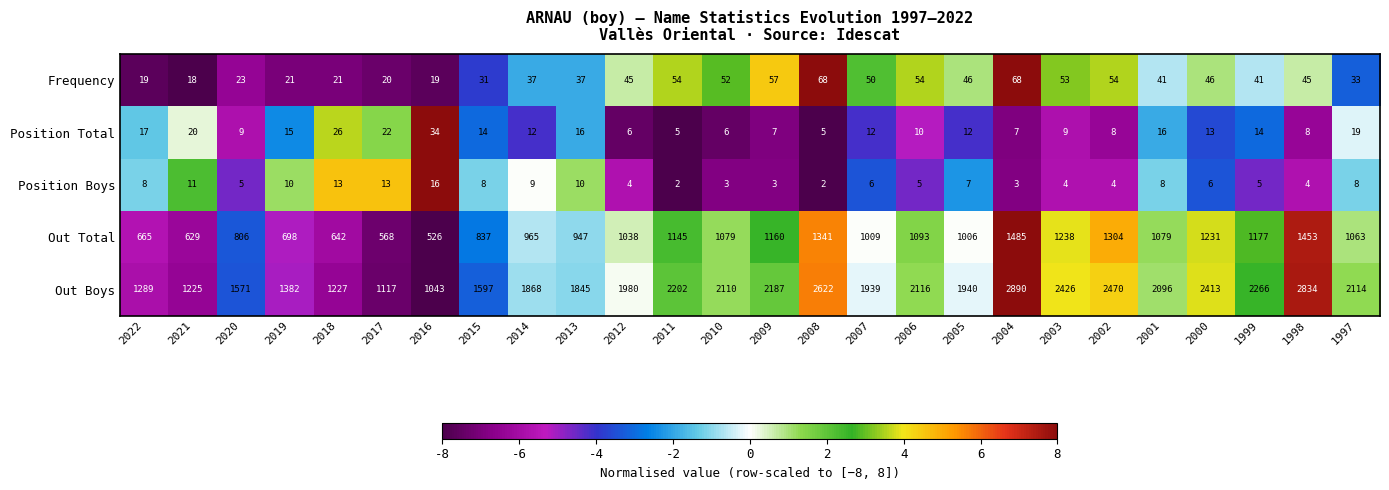

At which label is Position Total closest to 19?

1997